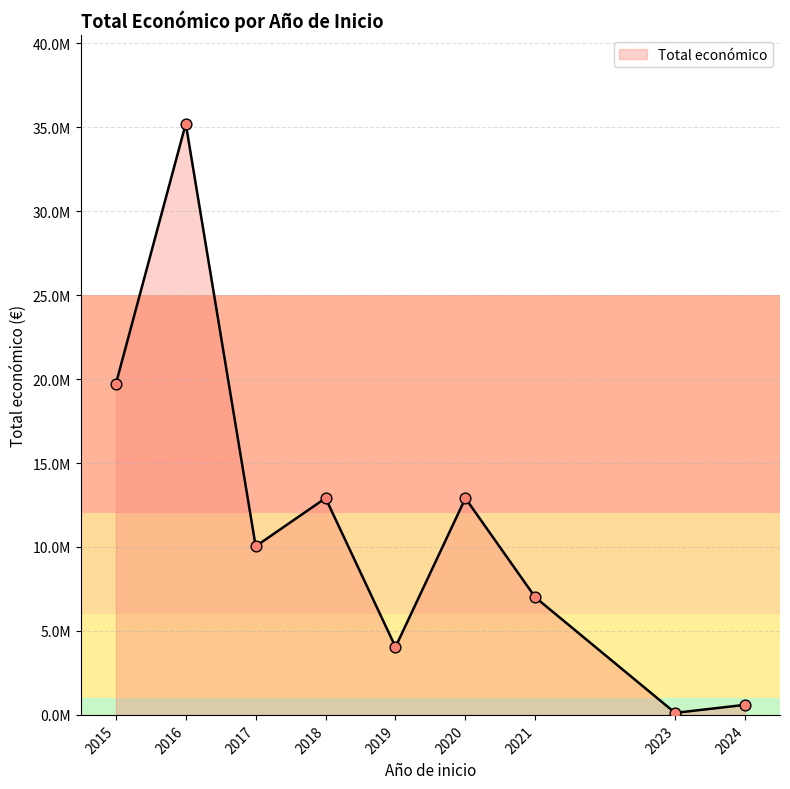

Does the chart have visible grid lines?

Yes